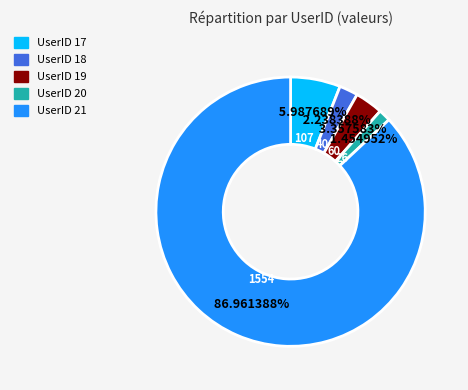

Does any single category account for the majority?

Yes